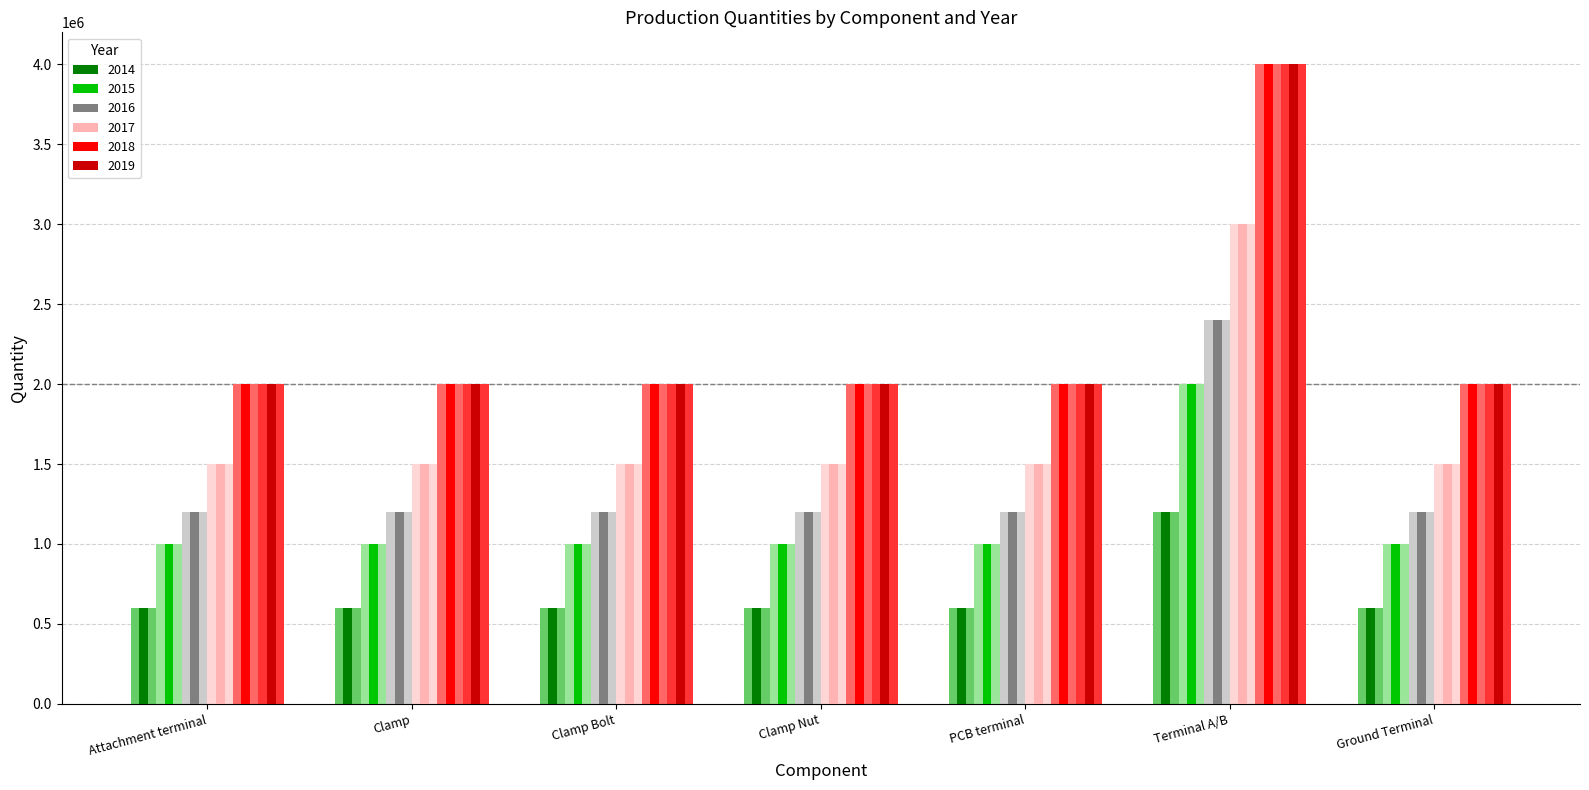

At which label does 2019 reach its peak?

Terminal A/B